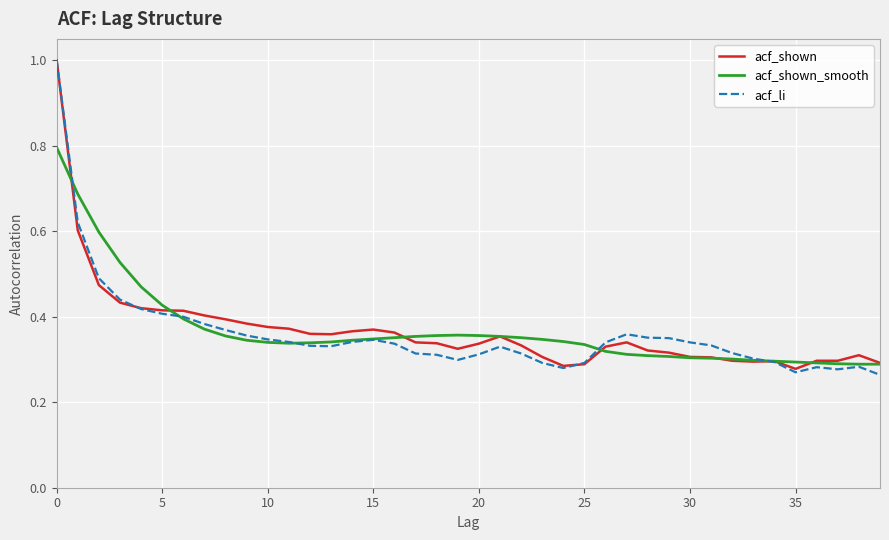

Which series has the largest range (max minus min)?

acf_li